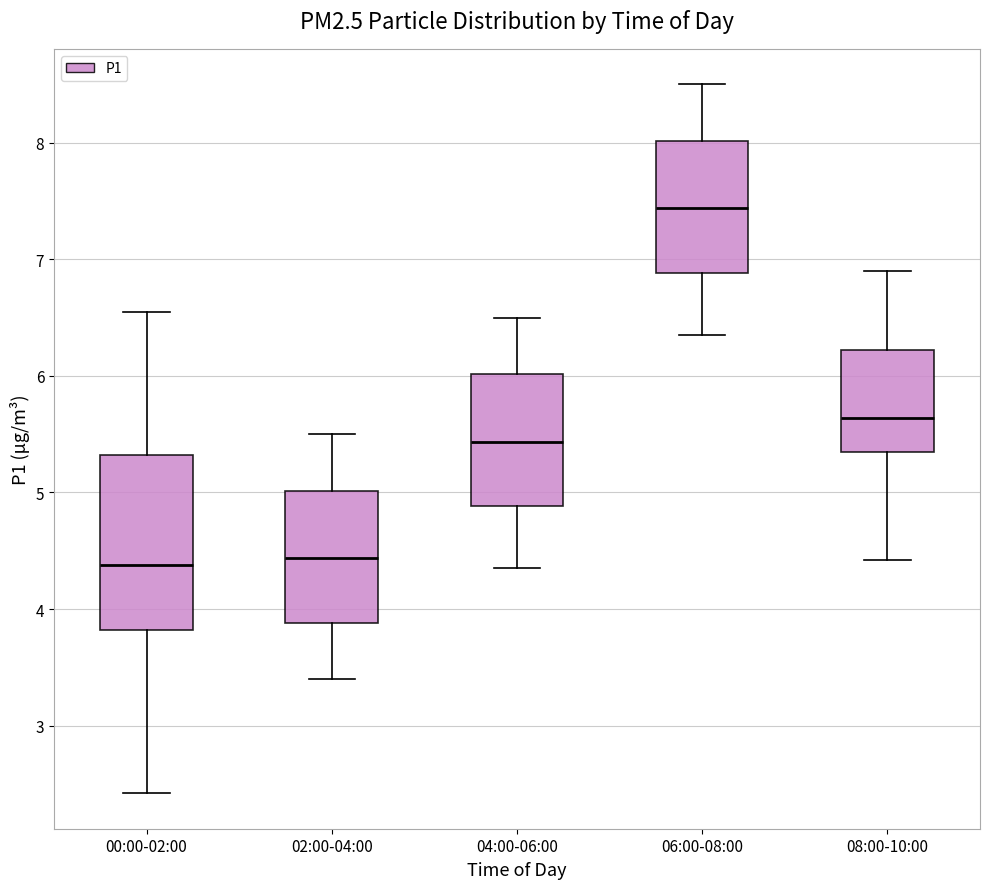

Which box is the tallest, from its lower edge to its upper edge?

00:00-02:00